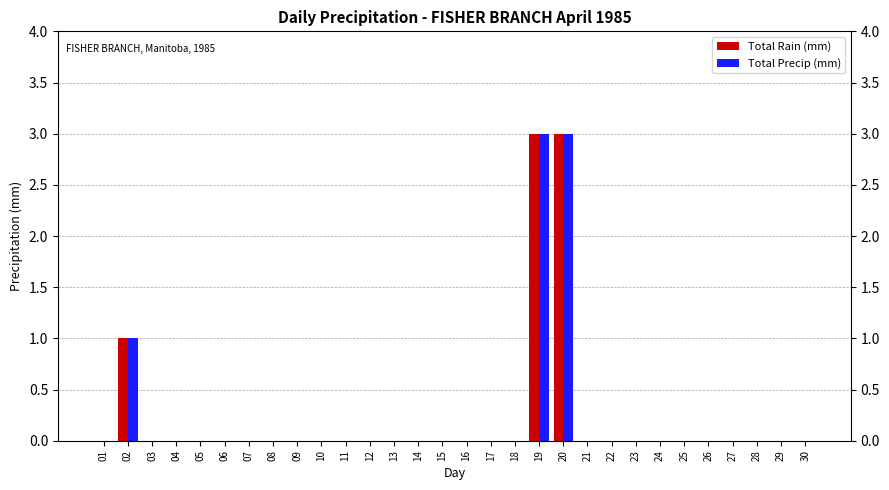

The Total Precip (mm) series shows 0 at 11. True or false?

True